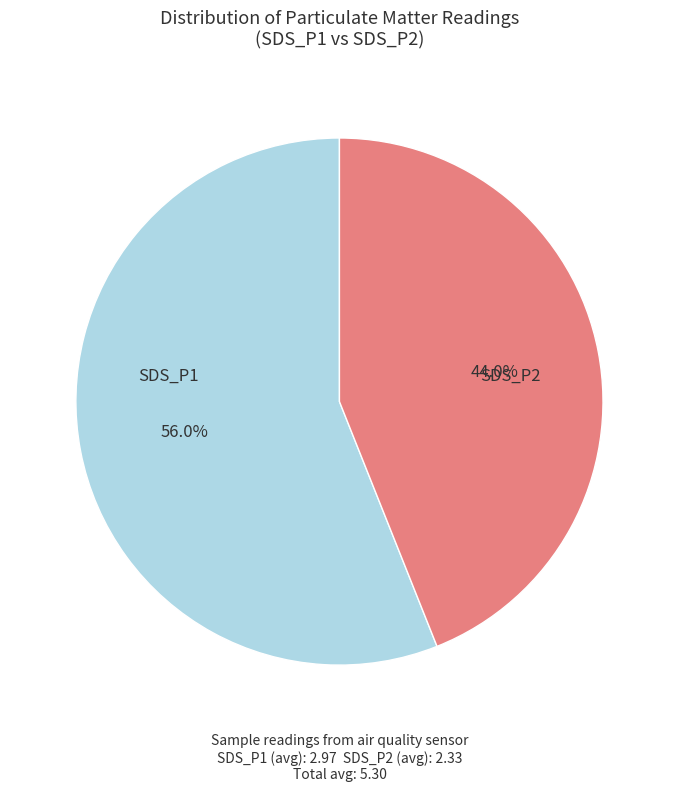

To the nearest percent, what is the difference between the largest and smallest slice percentages?

12%